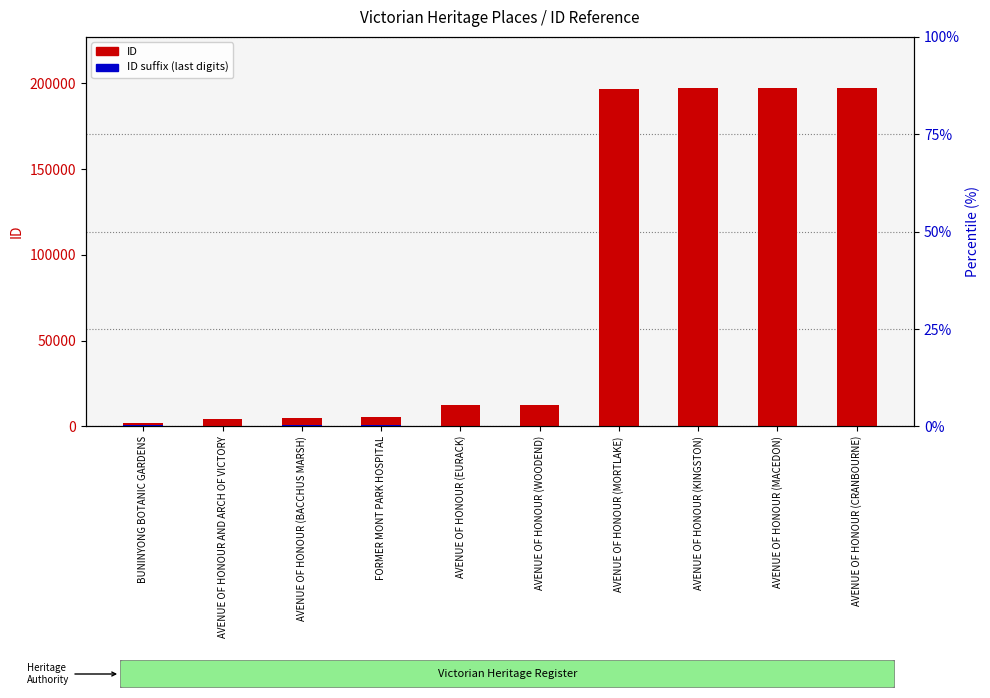

What is the sum of all ID values?

829831